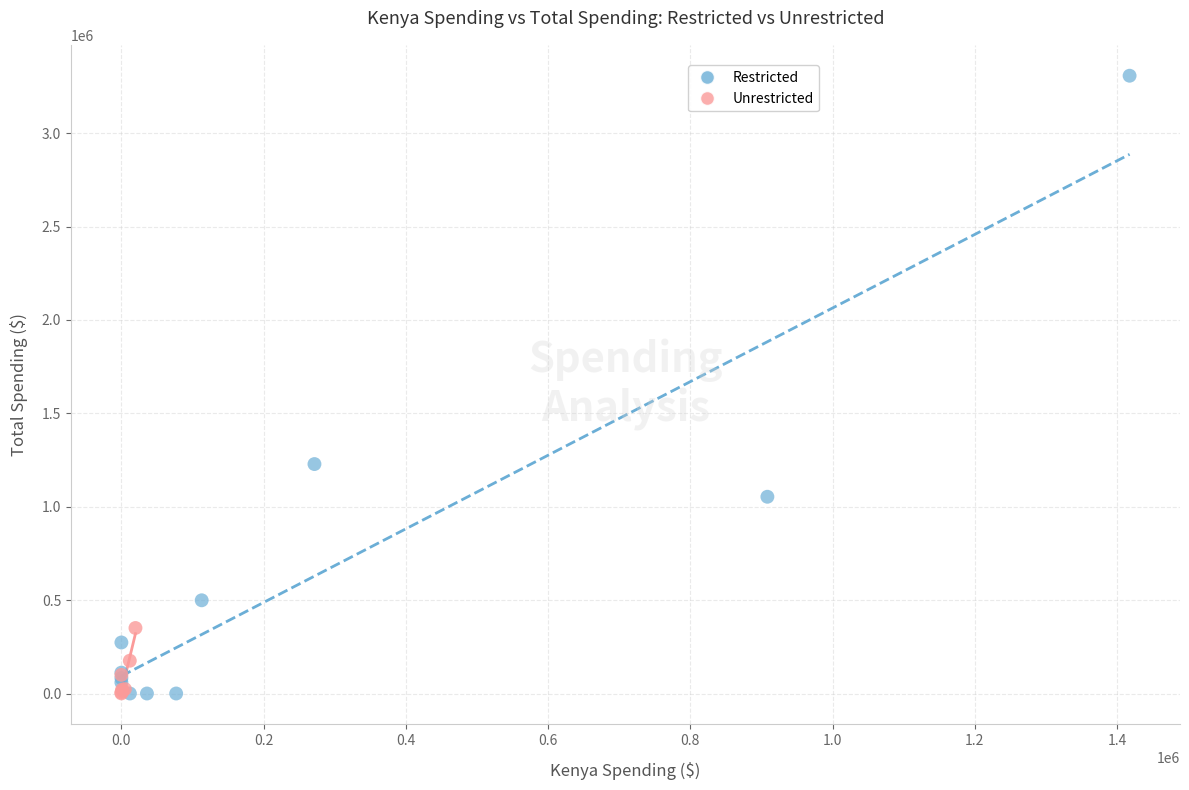

Which series has the widest spread of Y values?

Restricted